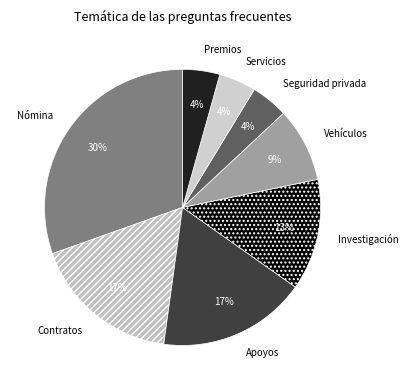

How many slices are in this pie chart?

8